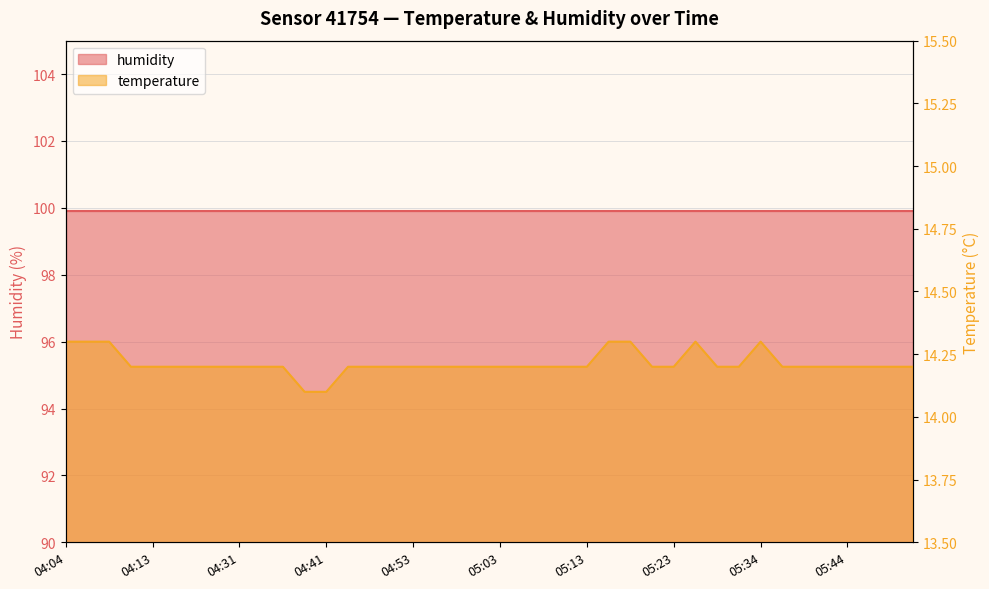

The chart shows a value of 20.0 at 05:18. True or false?

False